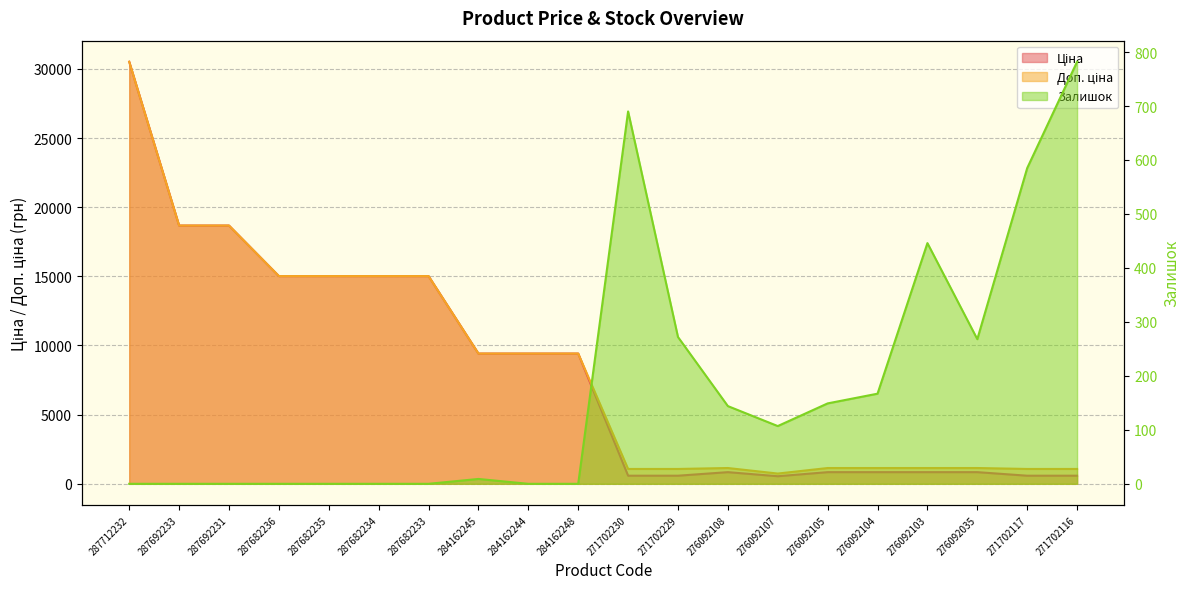

What is the highest value of the Доп. ціна series?

30512.3